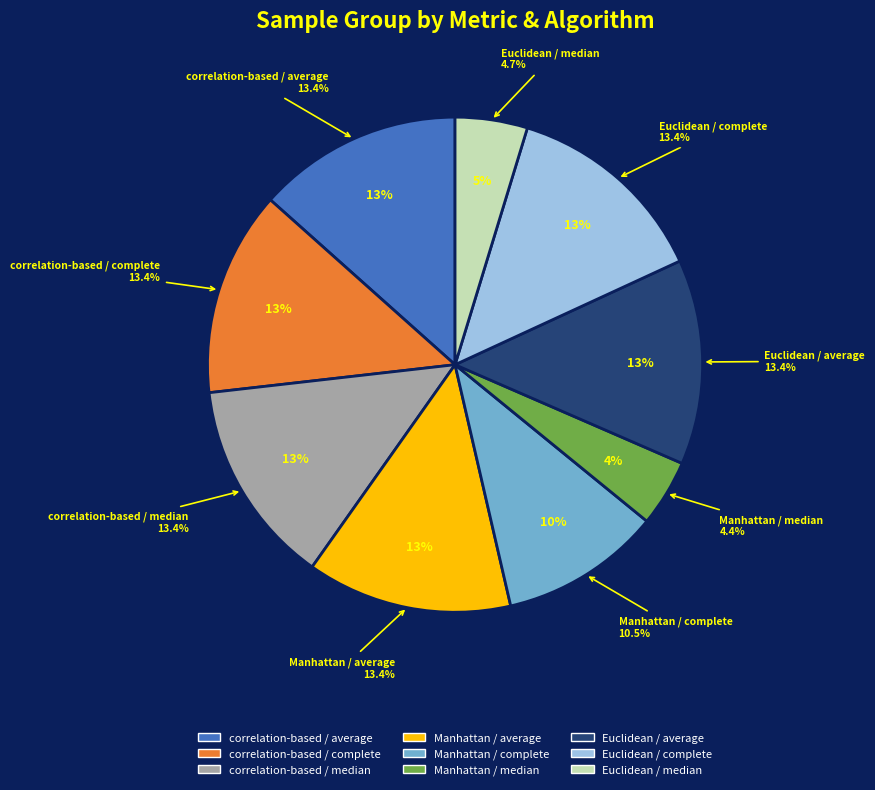

Which category has the biggest portion of the pie?

correlation-based / average